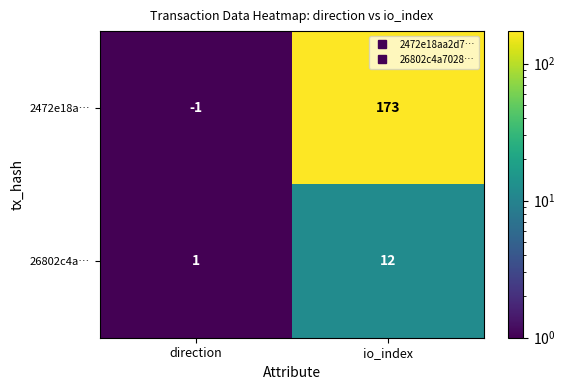

At which label does 26802c4a… reach its peak?

io_index